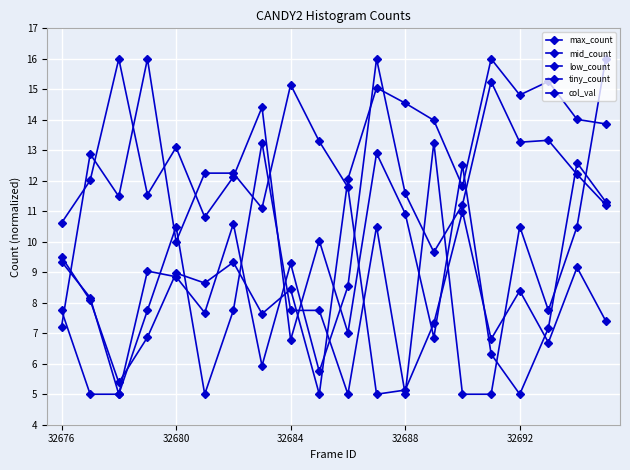

What is the sum of all max_count values?

210.0